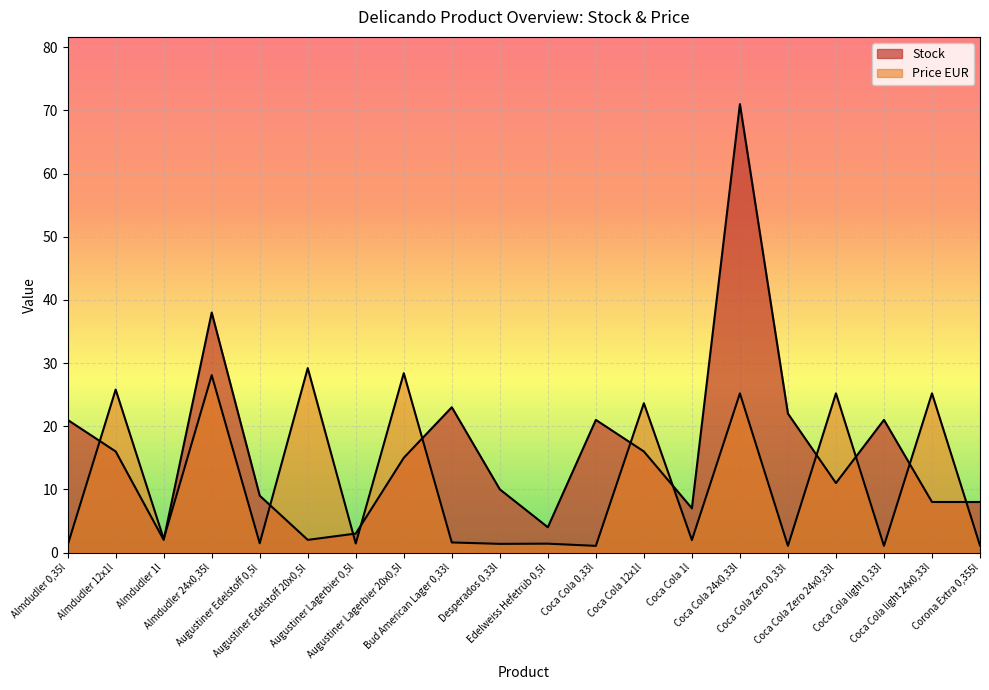

The value of Price EUR at Edelweiss Hefetrüb 0,5l is 0.4. True or false?

False